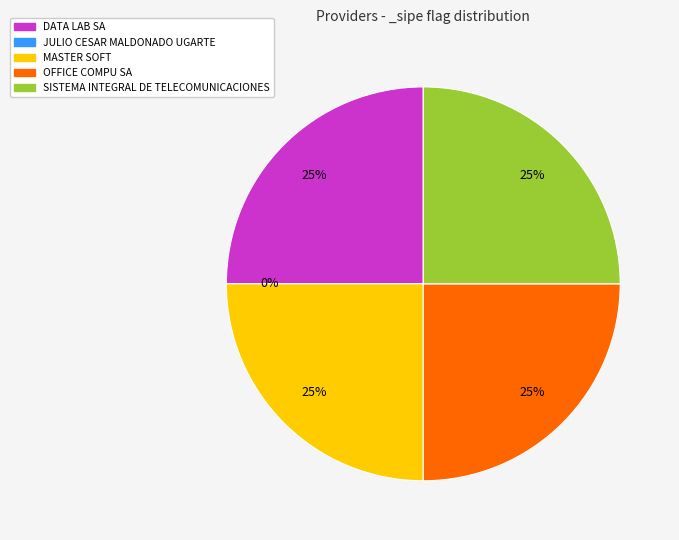

Does any single category account for the majority?

No